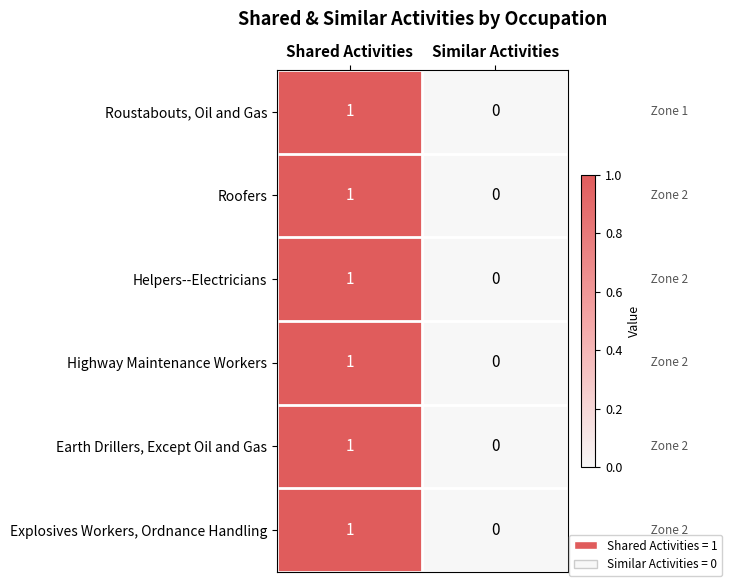

At which category is the sum across all series the highest?

Shared Activities